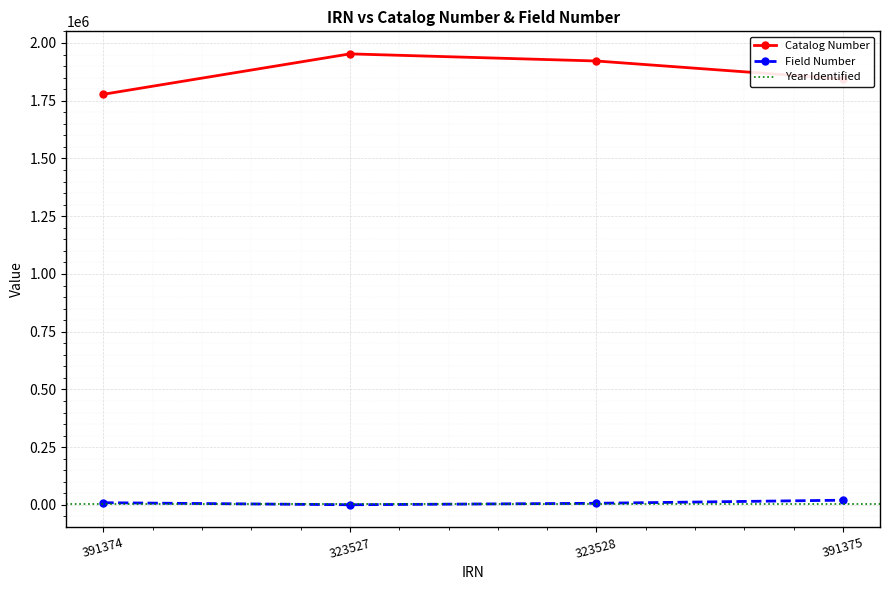

Is the value of Catalog Number at 391375 greater than the value of Field Number at 391374?

Yes